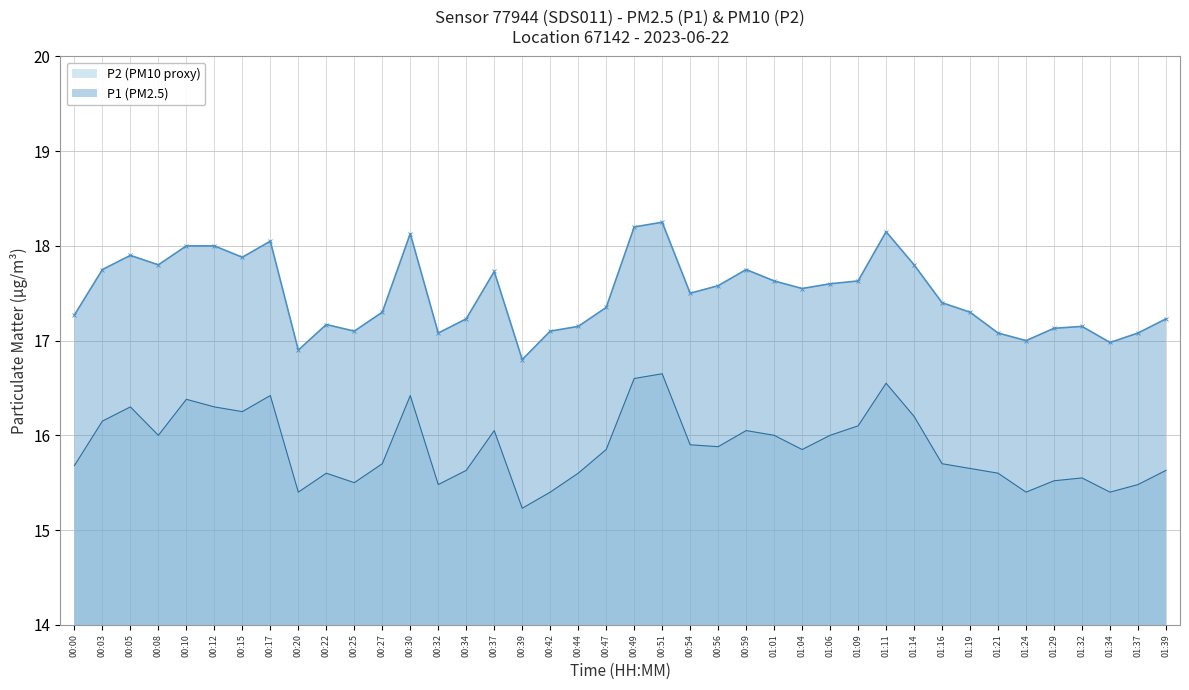

What is the spread (max minus min) of values at 01:21?

1.5